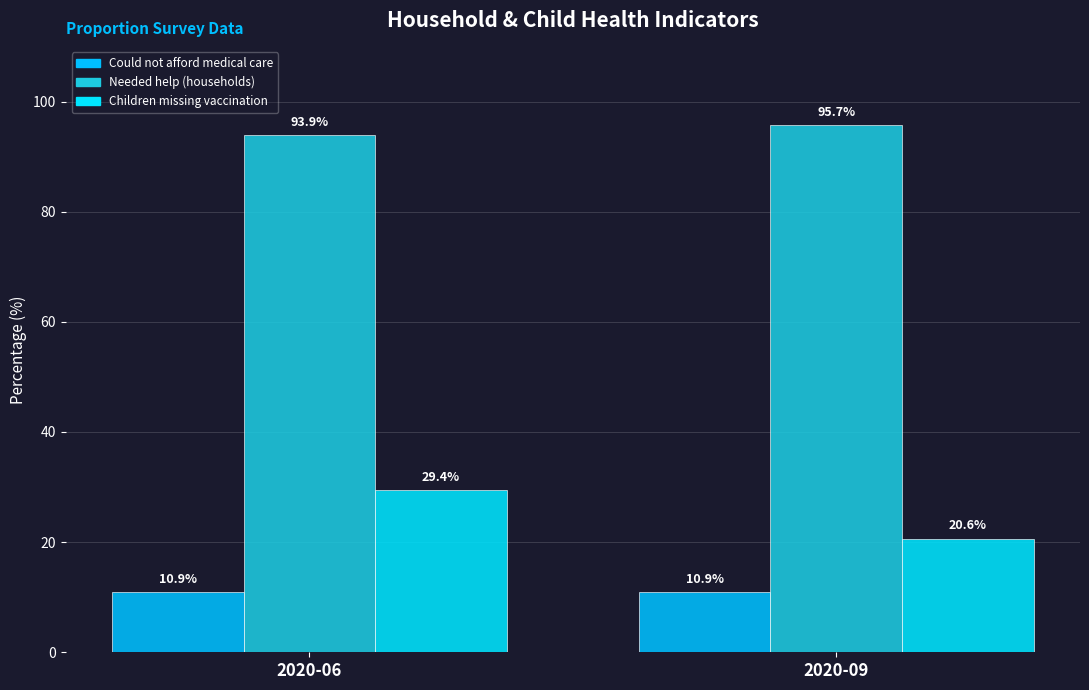

Are the bars horizontal?

No